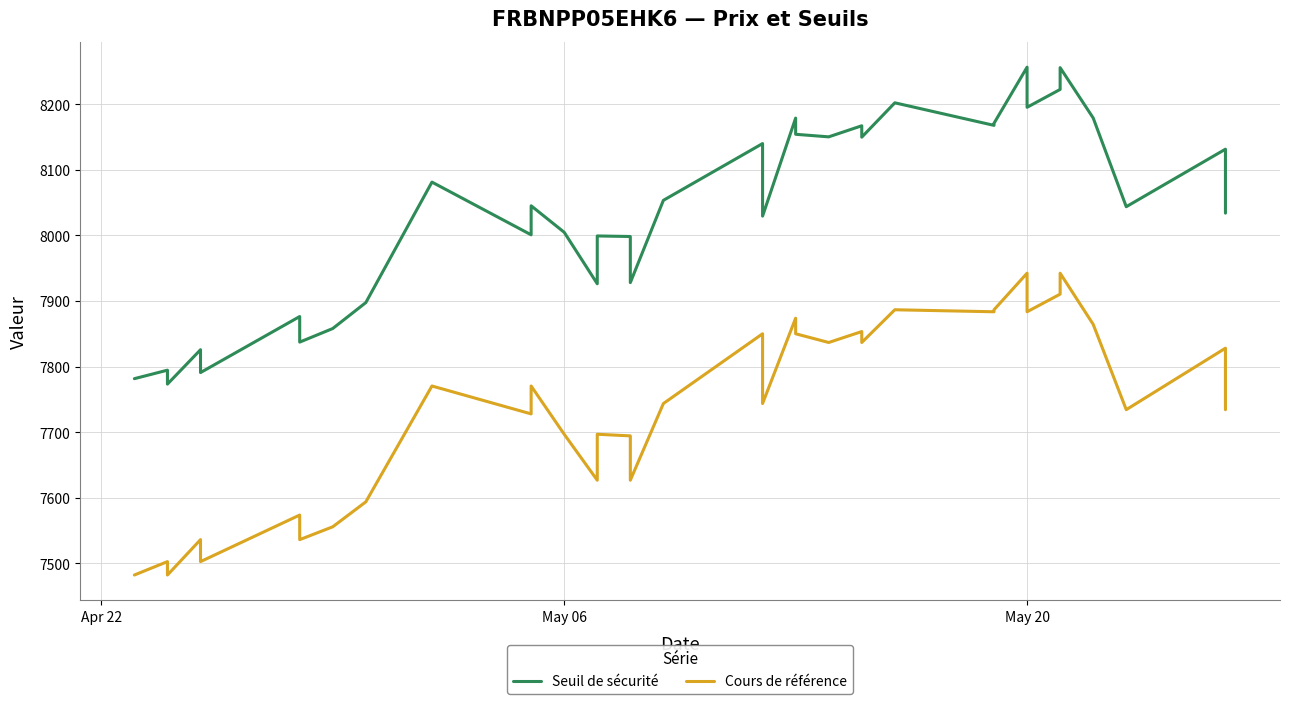

How many data points does each series have?

36